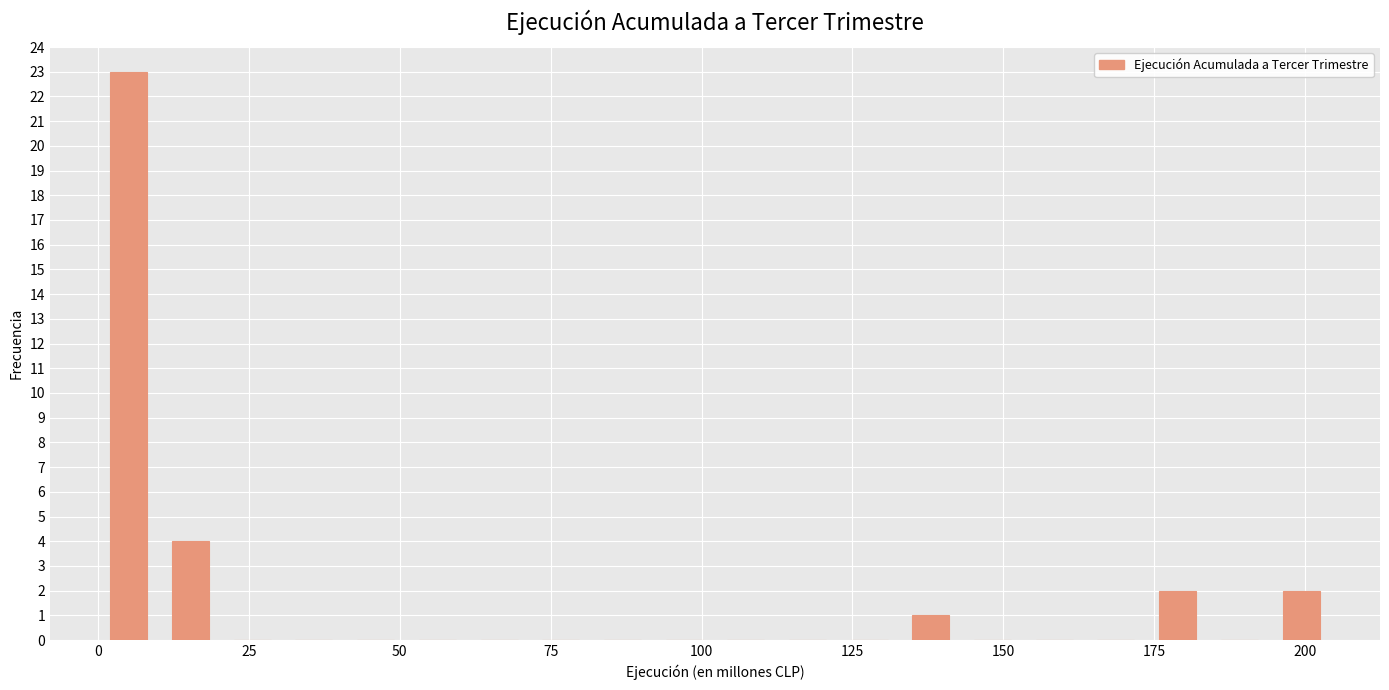

Read against the x-axis, roughly where is the centre of the tallest bar?

5